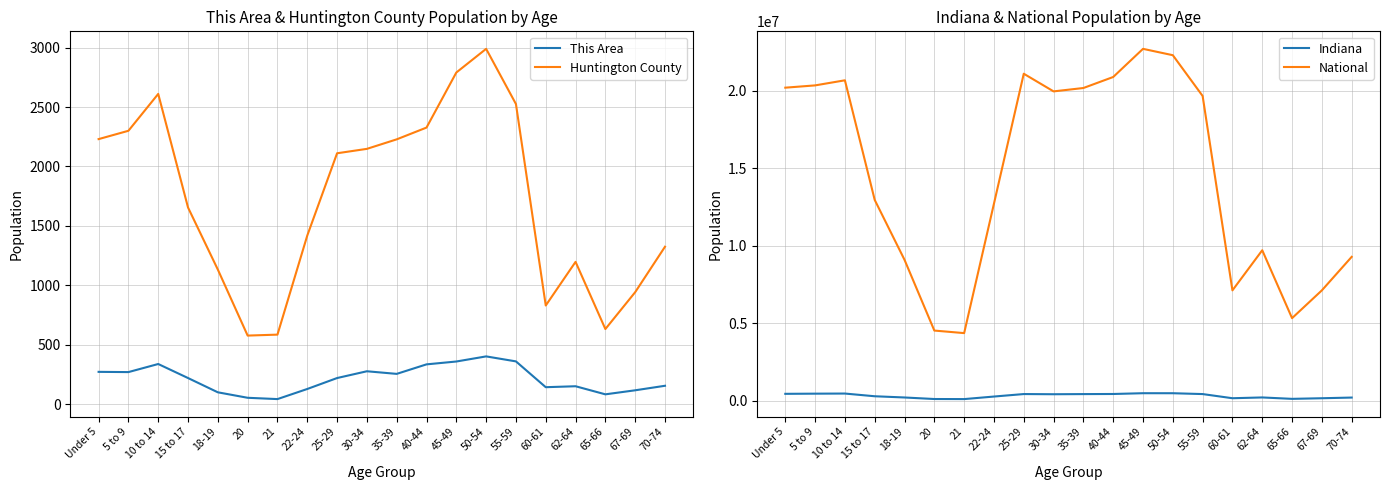

List the series in order of their peak value, highest first.

National, Indiana, Huntington County, This Area